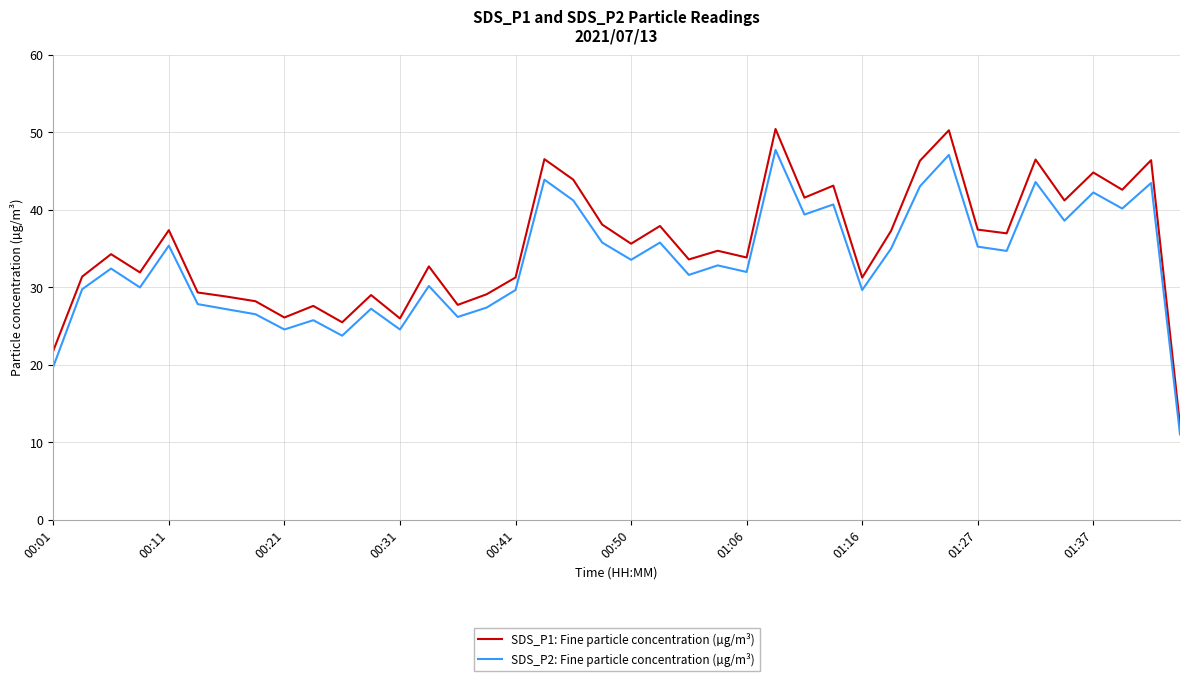

How many distinct data groups are displayed?

2